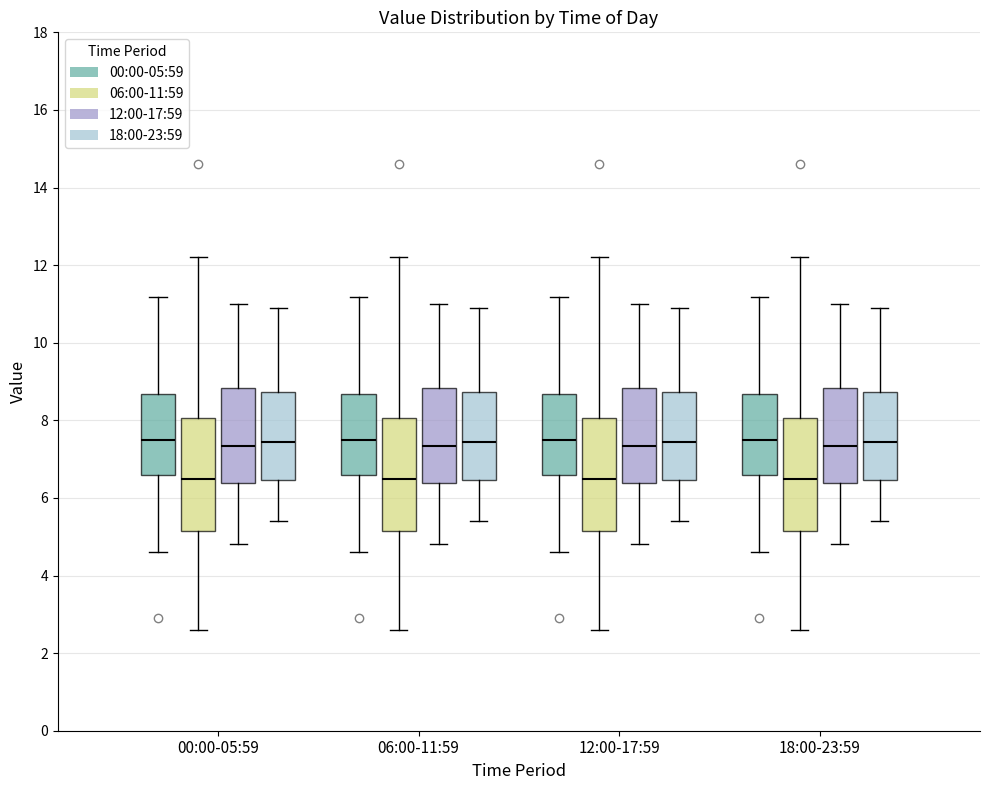

Reading left to right, read every box against the y-axis: the position of its median line, the range the box covers, and the ends of its whiskers. The values are not printed on the chart, so give them approximately, as read against the axis.

00:00-05:59 (00:00-05:59): median 7.6, box 6.6 to 8.6, whiskers 4.6 to 11.2
00:00-05:59 (06:00-11:59): median 6.6, box 5.2 to 8.0, whiskers 2.6 to 12.2
00:00-05:59 (12:00-17:59): median 7.4, box 6.4 to 8.8, whiskers 4.8 to 11.0
00:00-05:59 (18:00-23:59): median 7.4, box 6.4 to 8.8, whiskers 5.4 to 11.0
06:00-11:59 (00:00-05:59): median 7.6, box 6.6 to 8.6, whiskers 4.6 to 11.2
06:00-11:59 (06:00-11:59): median 6.6, box 5.2 to 8.0, whiskers 2.6 to 12.2
06:00-11:59 (12:00-17:59): median 7.4, box 6.4 to 8.8, whiskers 4.8 to 11.0
06:00-11:59 (18:00-23:59): median 7.4, box 6.4 to 8.8, whiskers 5.4 to 11.0
12:00-17:59 (00:00-05:59): median 7.6, box 6.6 to 8.6, whiskers 4.6 to 11.2
12:00-17:59 (06:00-11:59): median 6.6, box 5.2 to 8.0, whiskers 2.6 to 12.2
12:00-17:59 (12:00-17:59): median 7.4, box 6.4 to 8.8, whiskers 4.8 to 11.0
12:00-17:59 (18:00-23:59): median 7.4, box 6.4 to 8.8, whiskers 5.4 to 11.0
18:00-23:59 (00:00-05:59): median 7.6, box 6.6 to 8.6, whiskers 4.6 to 11.2
18:00-23:59 (06:00-11:59): median 6.6, box 5.2 to 8.0, whiskers 2.6 to 12.2
18:00-23:59 (12:00-17:59): median 7.4, box 6.4 to 8.8, whiskers 4.8 to 11.0
18:00-23:59 (18:00-23:59): median 7.4, box 6.4 to 8.8, whiskers 5.4 to 11.0